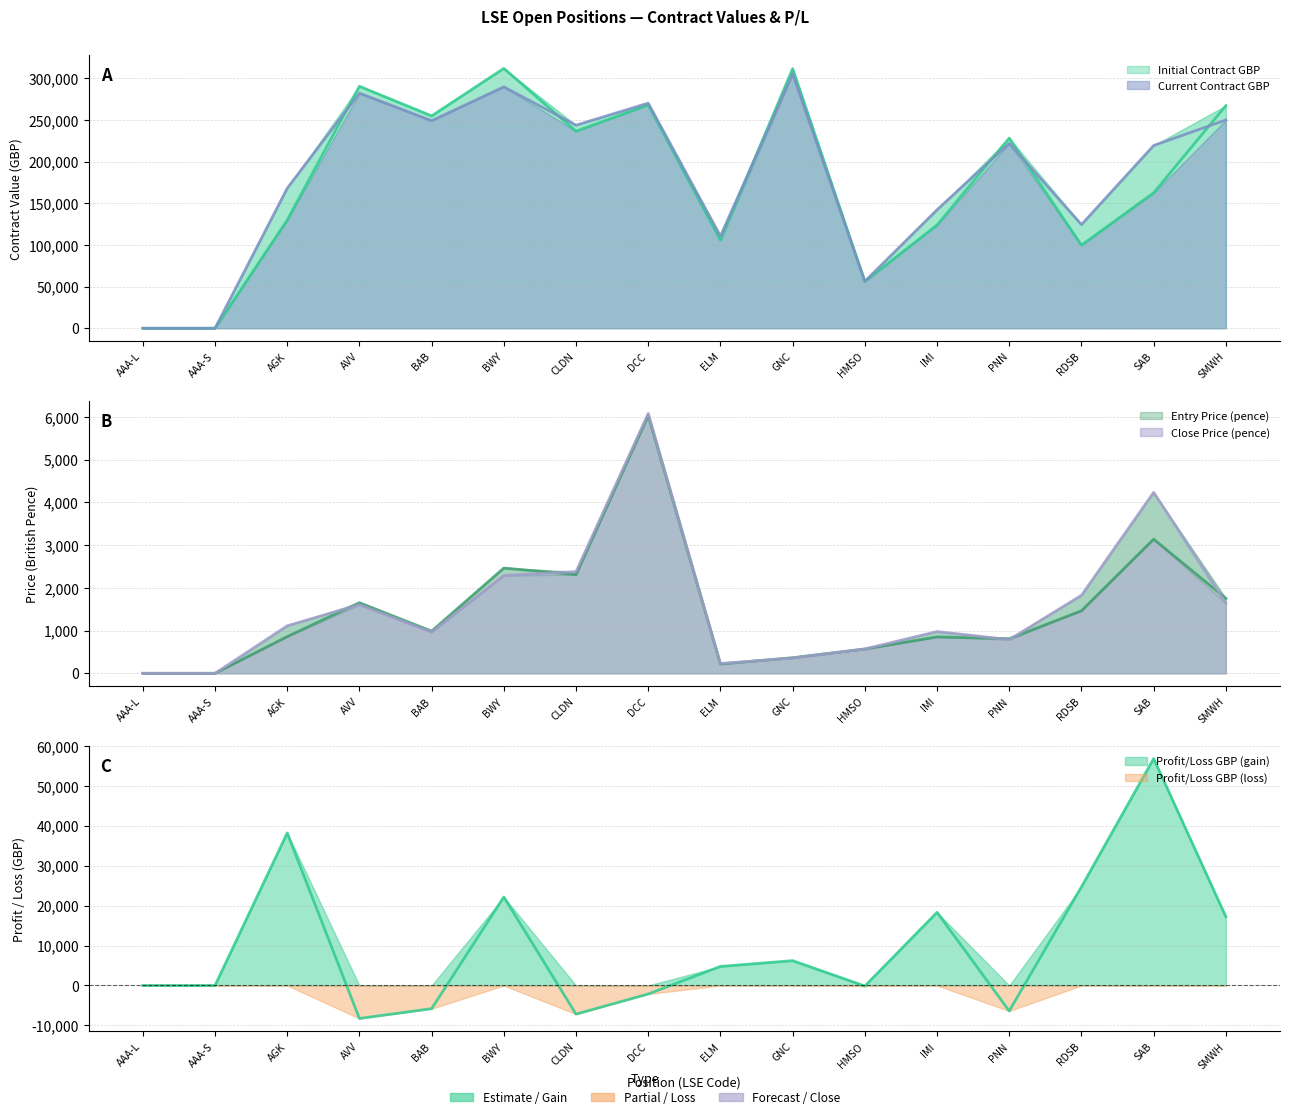

True or false: Profit/Loss GBP has more than 2 points higher than both neighbors.

True